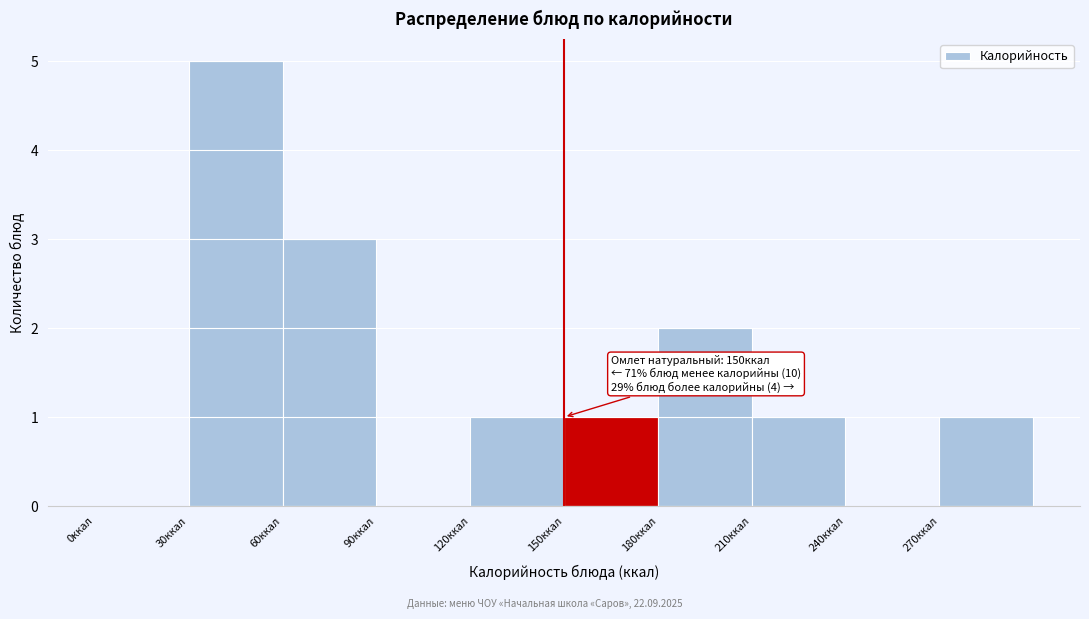

Which range on the x-axis has the tallest bar?

30 to 60